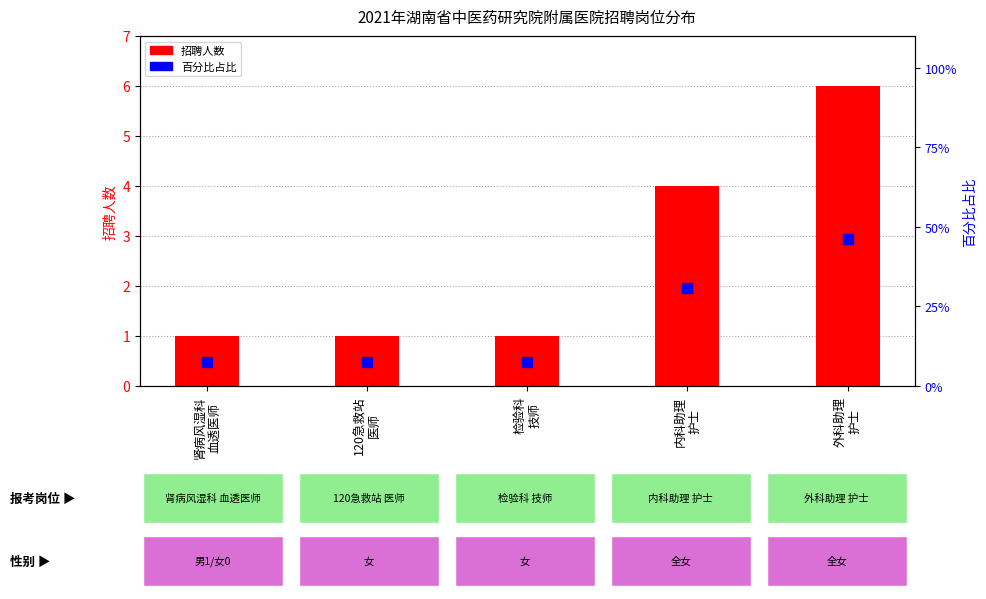

Which series has the widest spread of Y values?

百分比占比